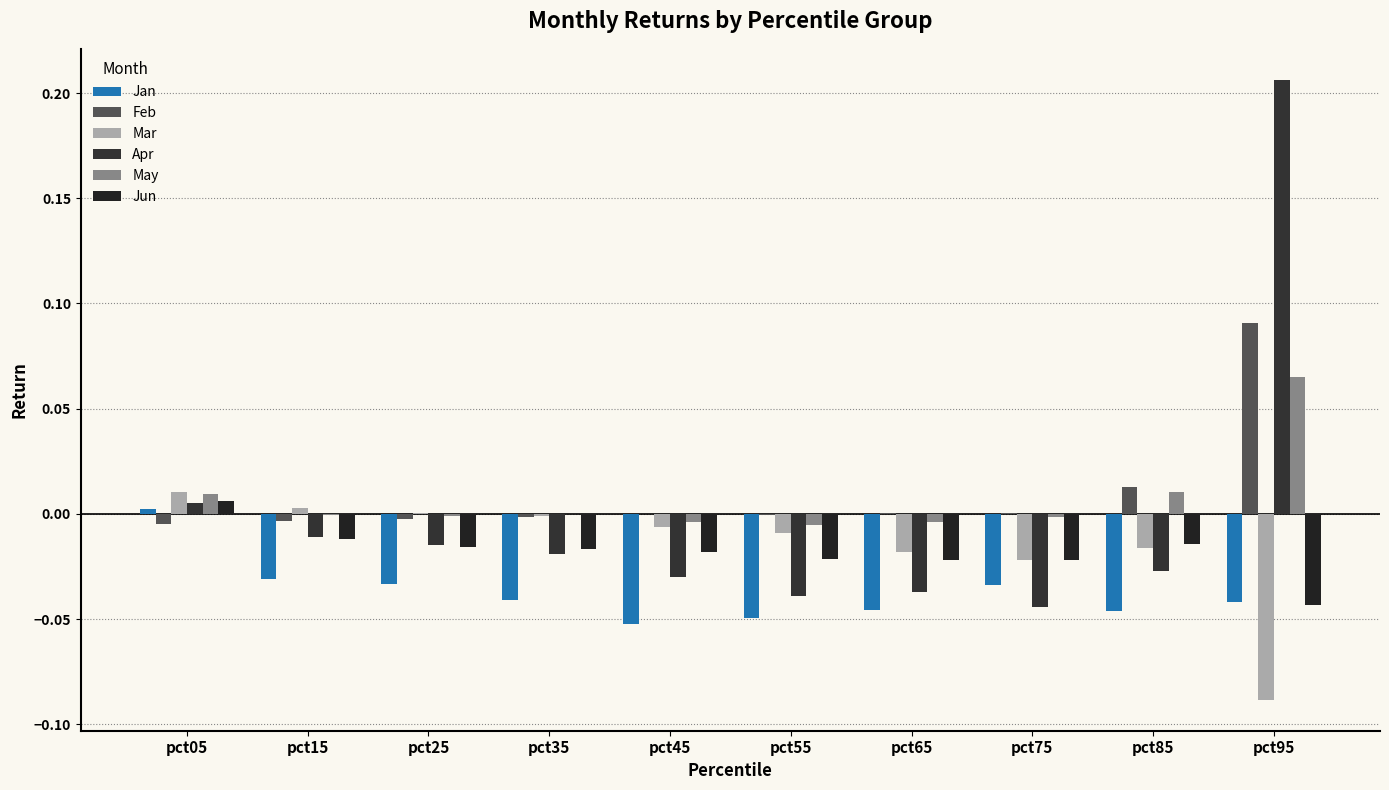

At which label does May reach its minimum?

pct55